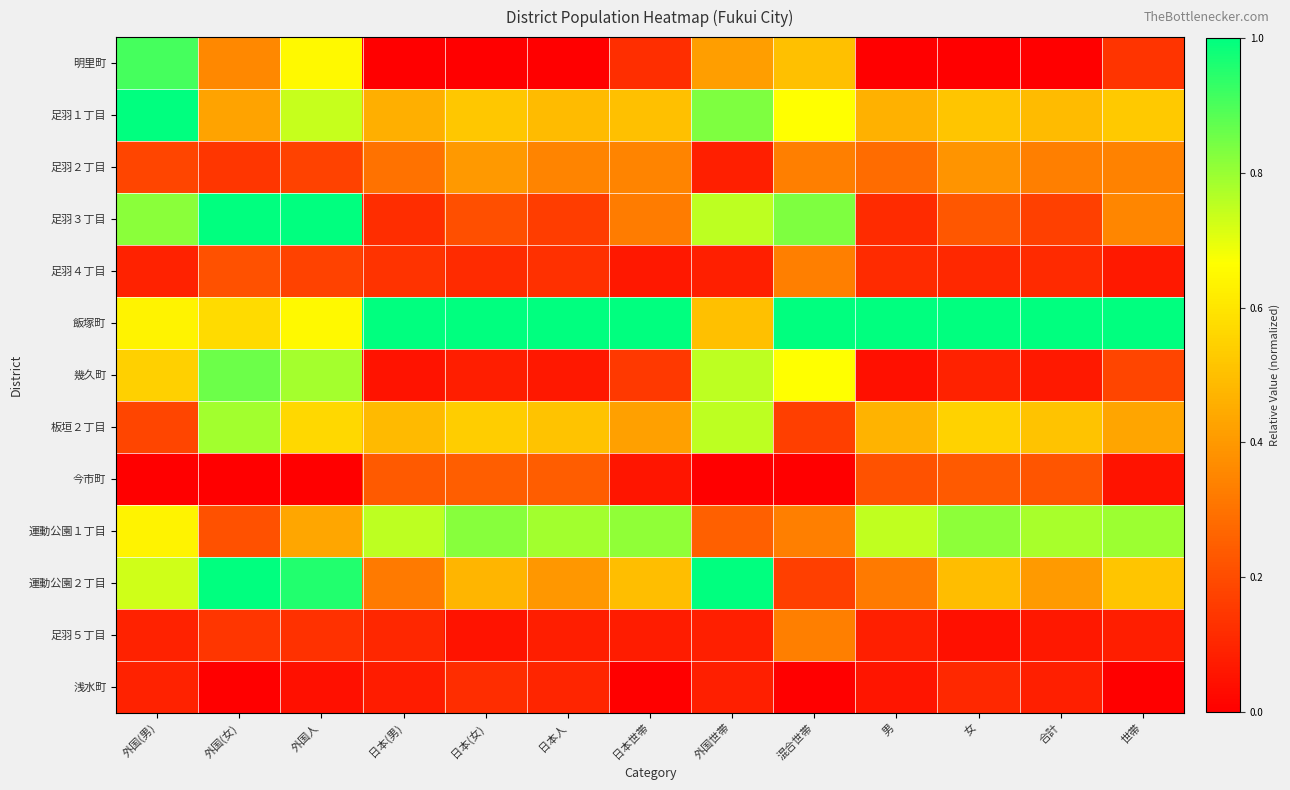

What is the total value across all series at 外国世帯?

5.6